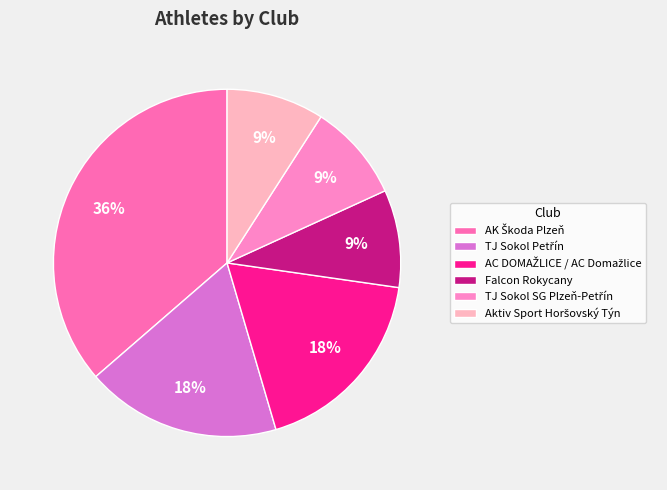

How many slices are in this pie chart?

6